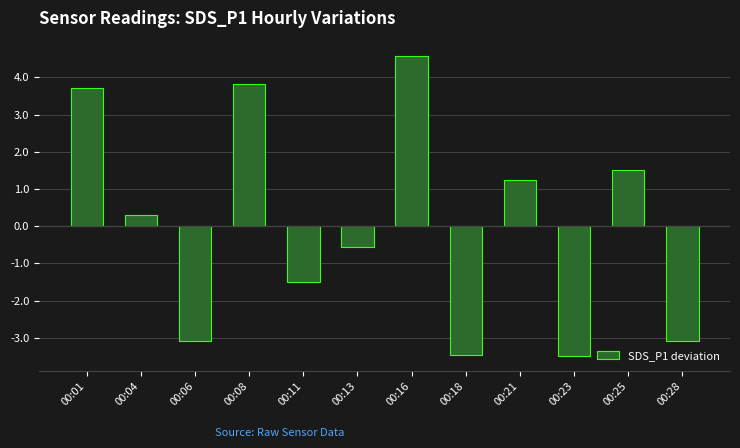

What is the minimum value shown in the chart?

-3.5